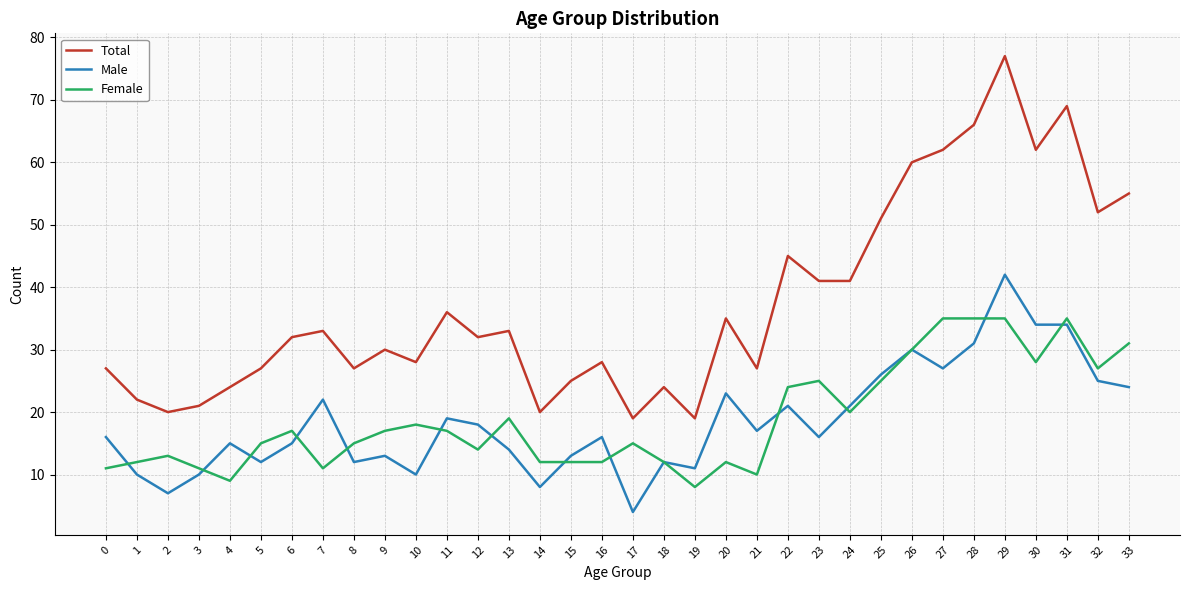

Is it true that Male equals 23 at 15?

False